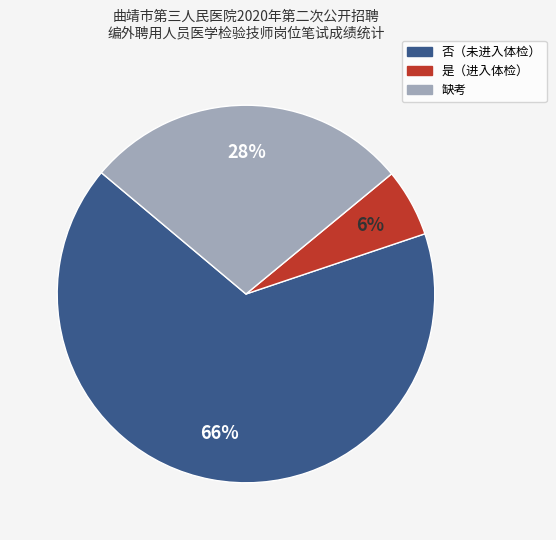

Is there any slice that represents more than half of the pie?

Yes